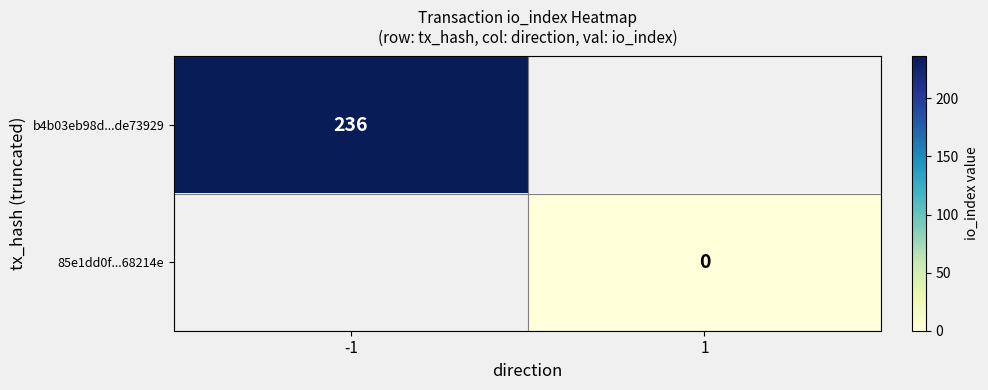

At which category does the chart reach its minimum across all series?

1